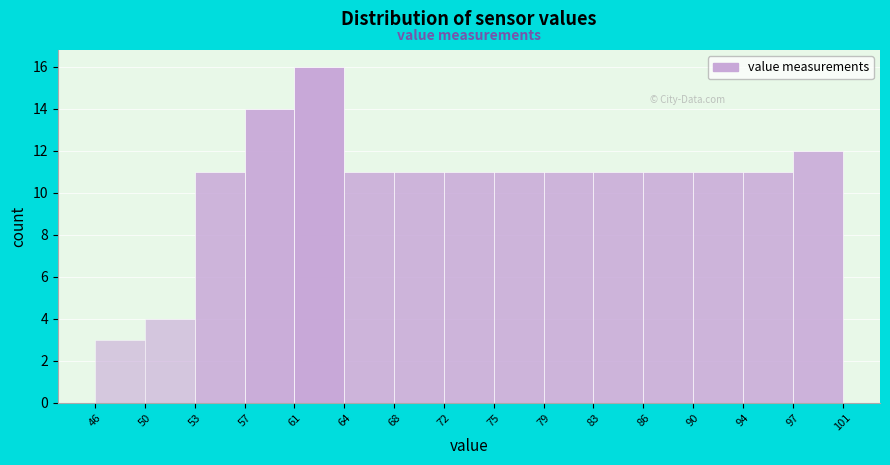

Reading left to right, list every bar in this chart as the range it spans on the x-axis followed by its height. The values are not printed on the chart, so give them approximately, as read against the axis.

46 to 50: 3
50 to 53: 4
53 to 57: 11
57 to 61: 14
61 to 64: 16
64 to 68: 11
68 to 72: 11
72 to 75: 11
75 to 79: 11
79 to 83: 11
83 to 86: 11
86 to 90: 11
90 to 94: 11
94 to 97: 11
97 to 101: 12